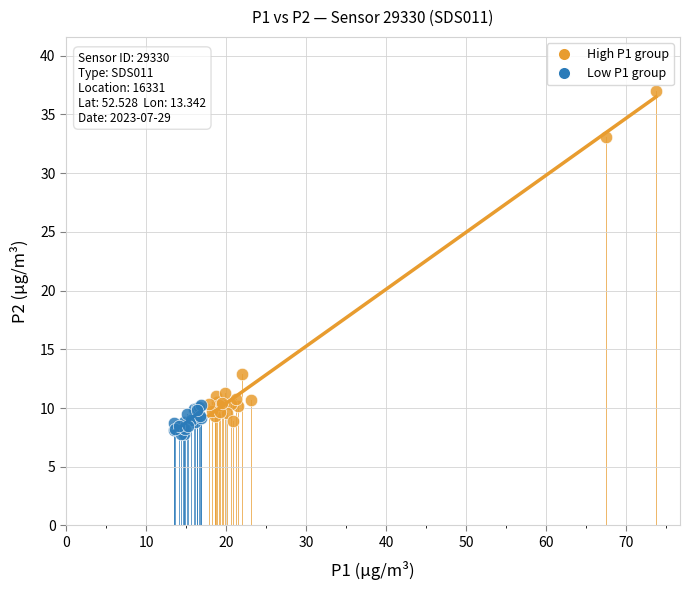

Which series contains the highest Y value?

High P1 group